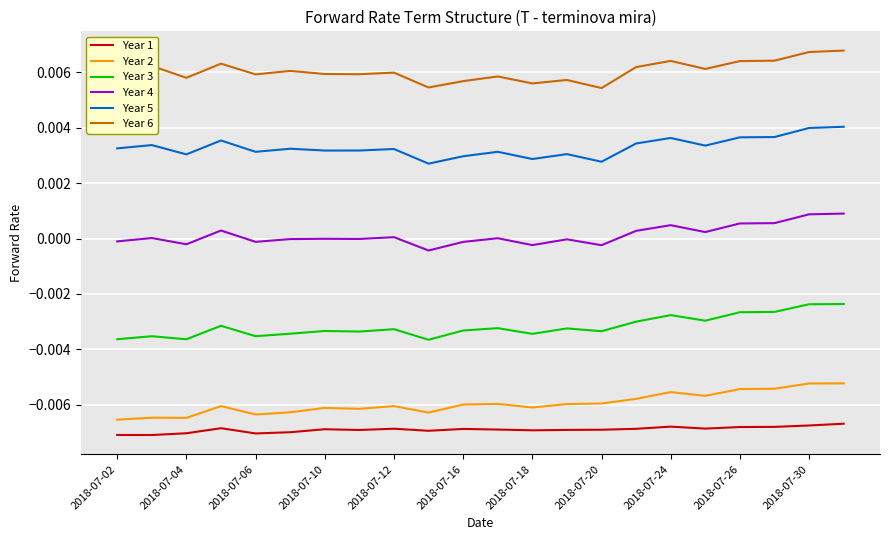

True or false: Year 4 and Year 2 intersect in this chart.

False